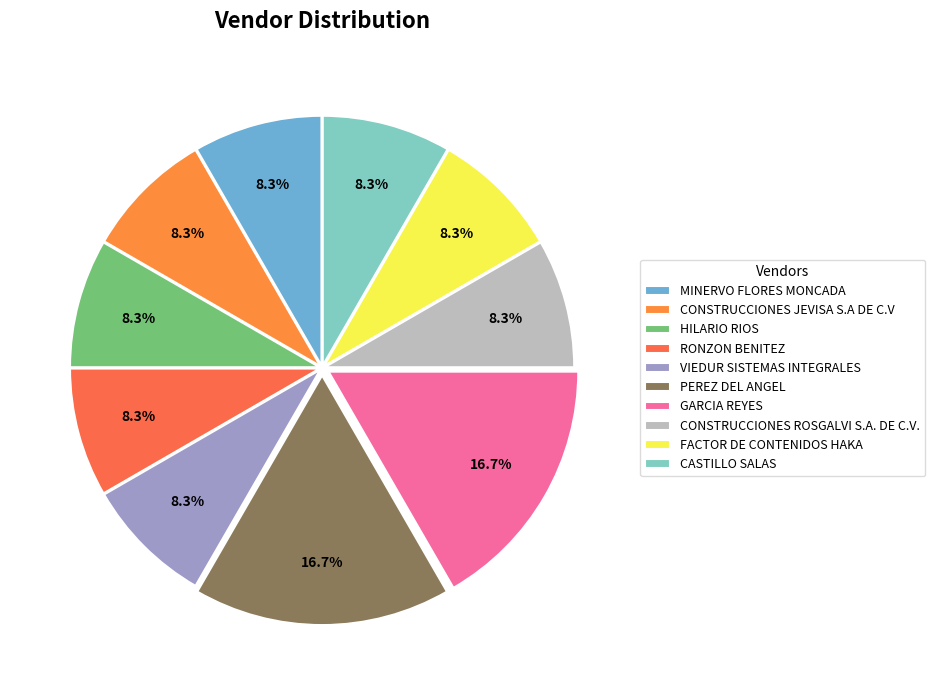

What is the total percentage of CONSTRUCCIONES JEVISA S.A DE C.V and PEREZ DEL ANGEL?

25.0%